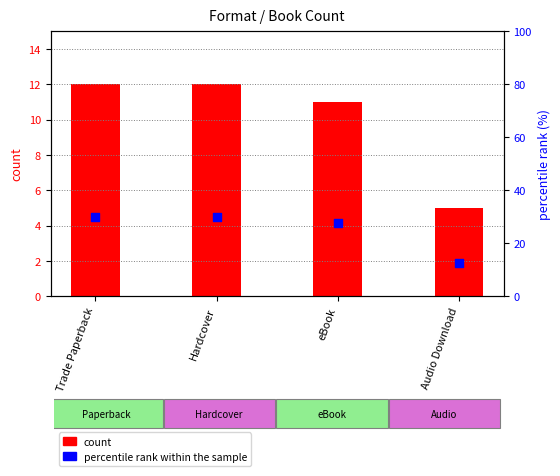

What is the total value across all series at Audio Download?

17.5